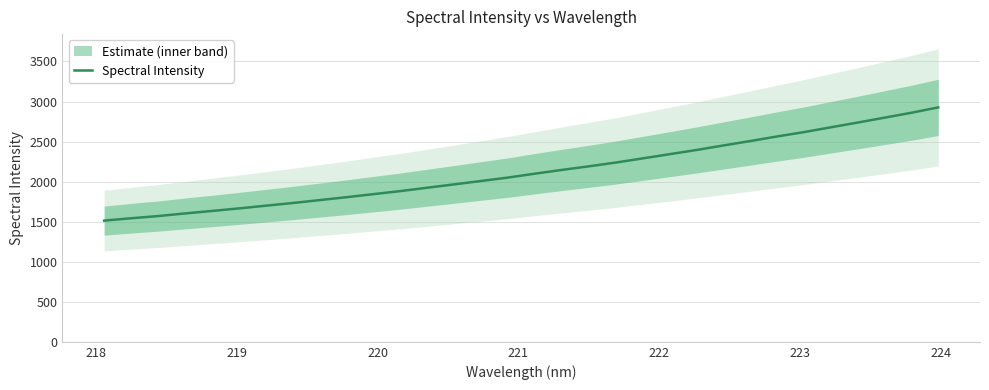

What is the maximum value shown in the chart?

2926.9